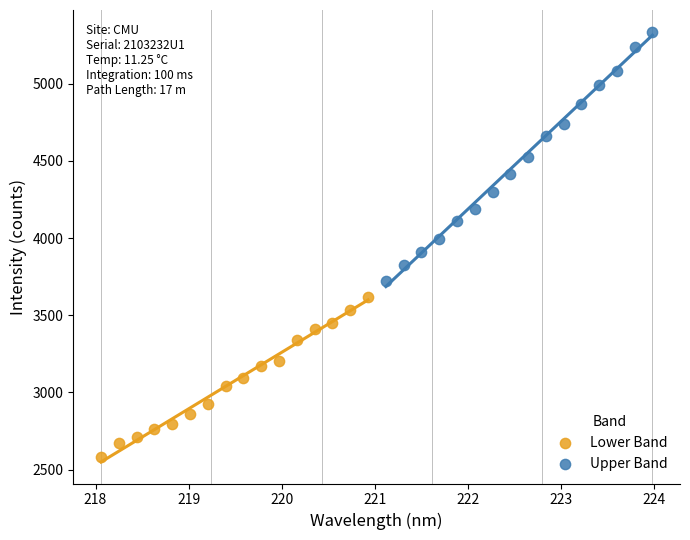

Which series has the widest spread of Y values?

Upper Band